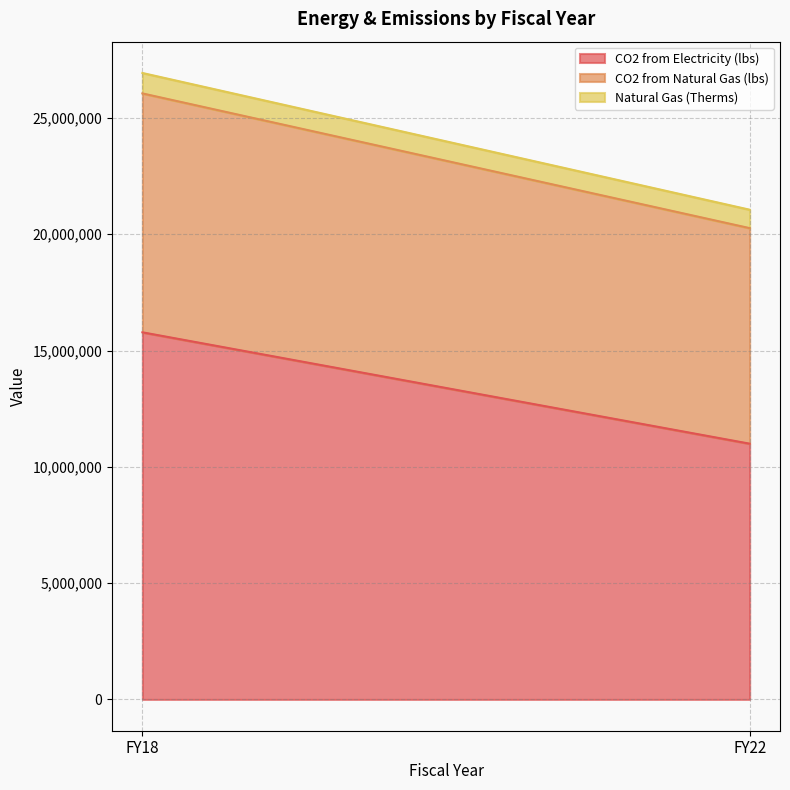

Does the chart display data point markers on the line(s)?

No